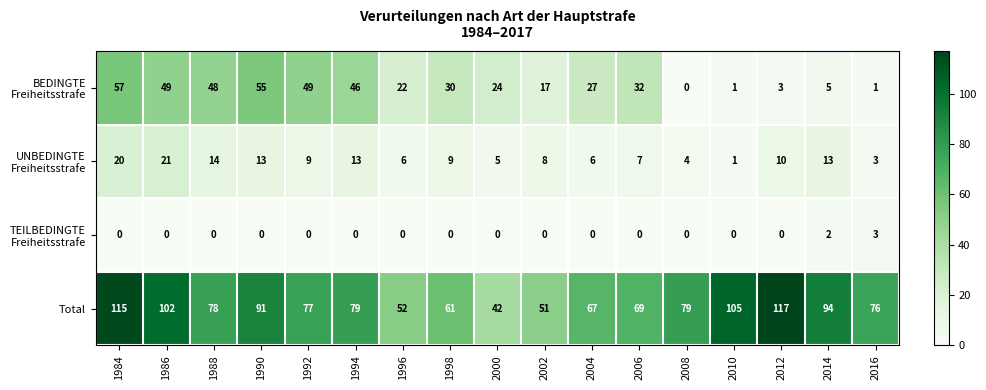

At which category is the sum across all series the highest?

1984